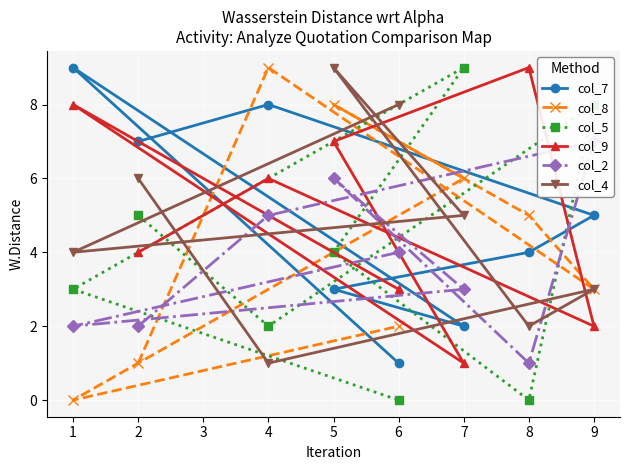

The value of col_4 at 2 is 4. True or false?

False